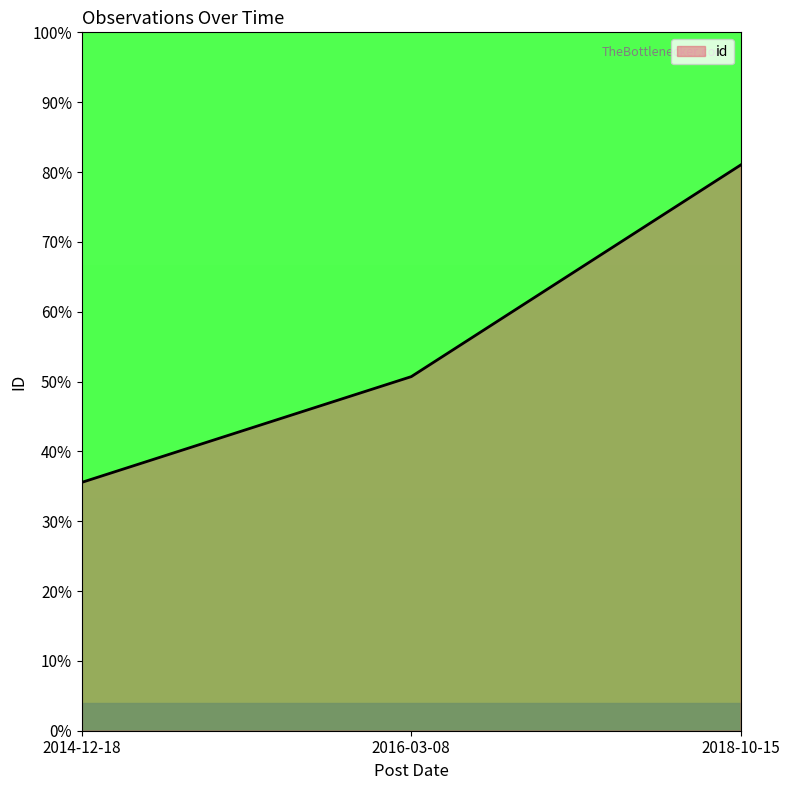

What is the ratio of the value at 2018-10-15 to the value at 2016-03-08?

1.6